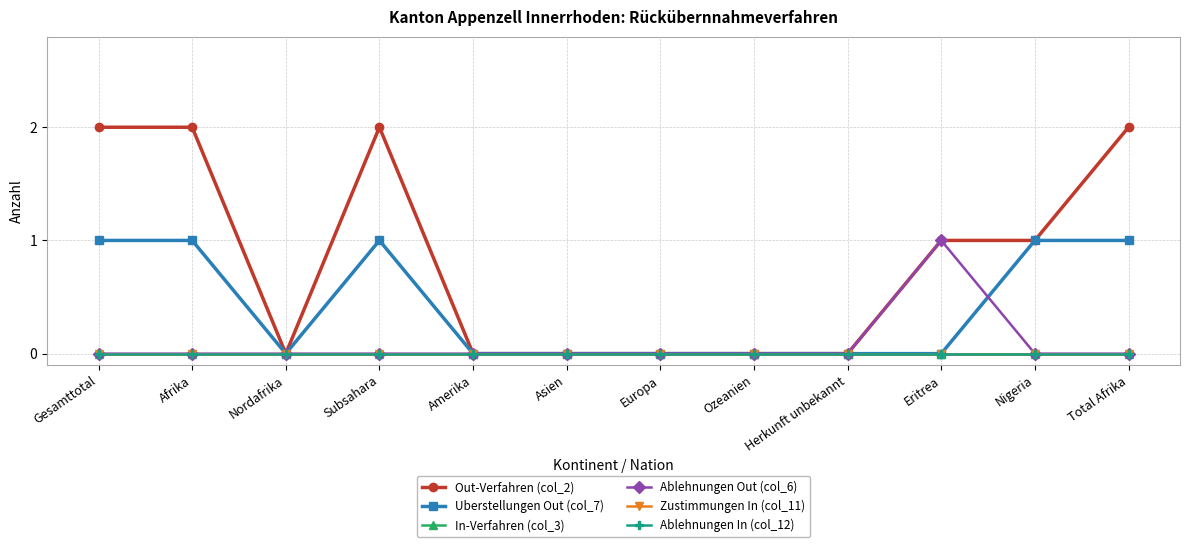

Is this an area chart (filled region under the line)?

No